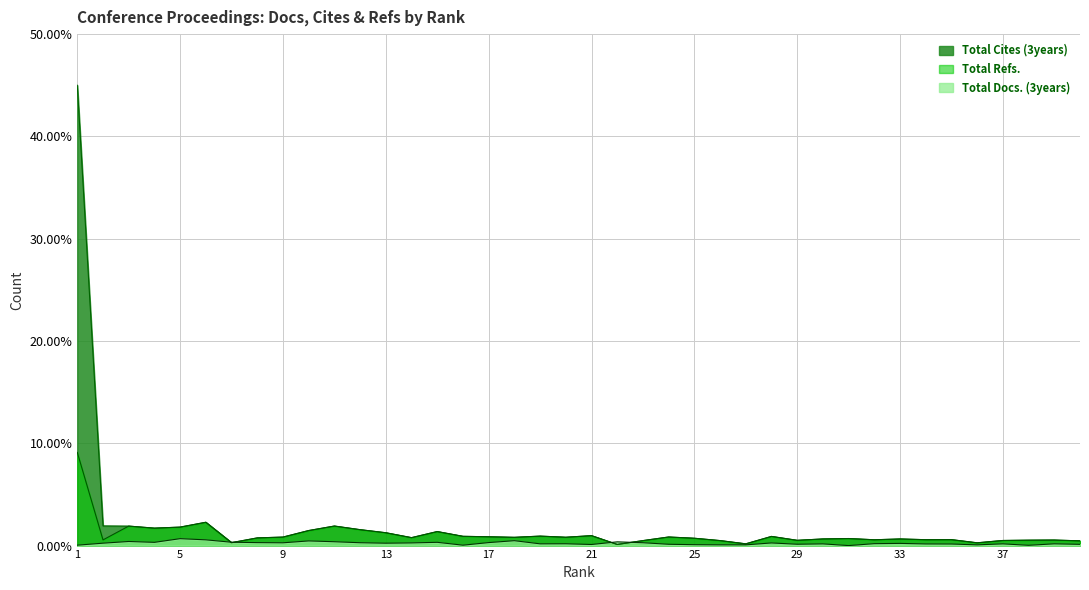

What is the difference between the maximum and minimum values in the Total Refs. series?

9.0